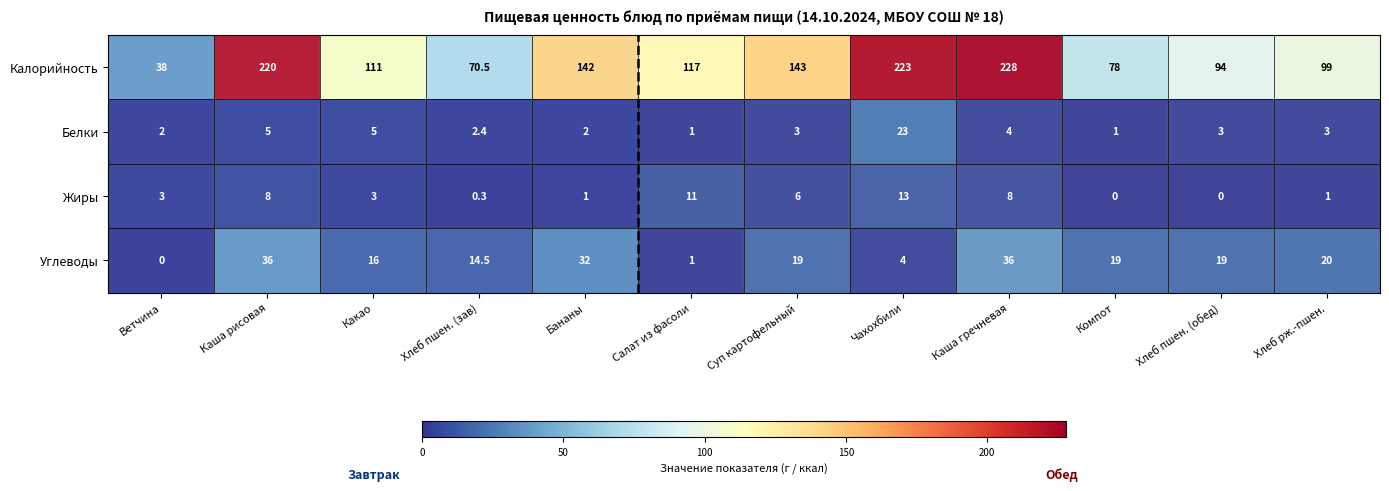

What is the total value across all series at Бананы?

177.0